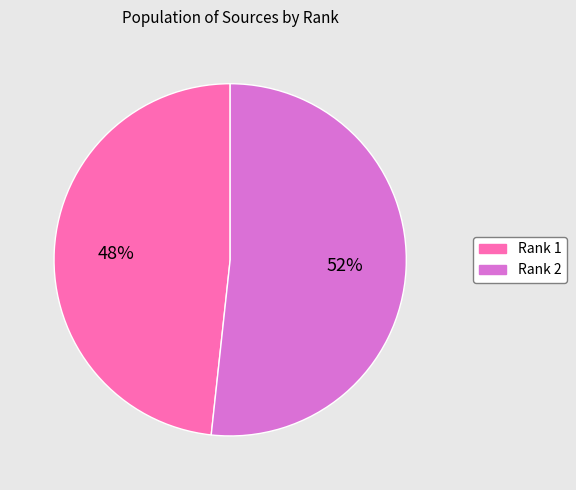

Does any single category account for the majority?

Yes